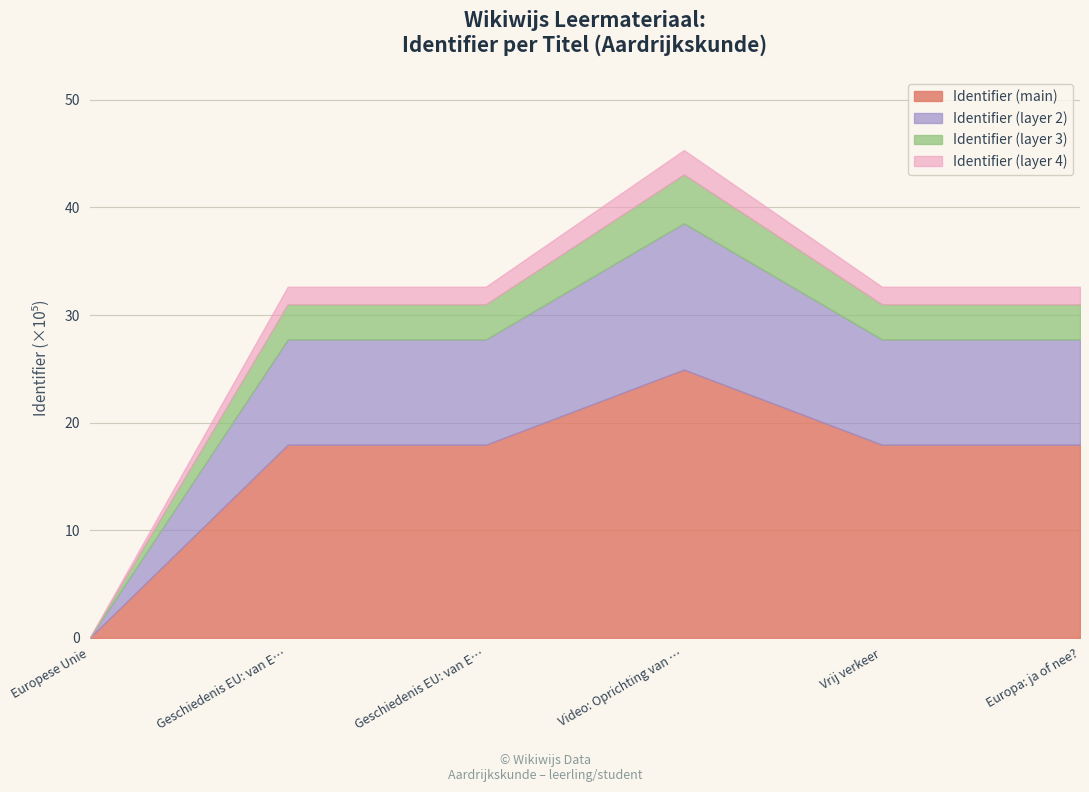

Does the chart have visible grid lines?

Yes